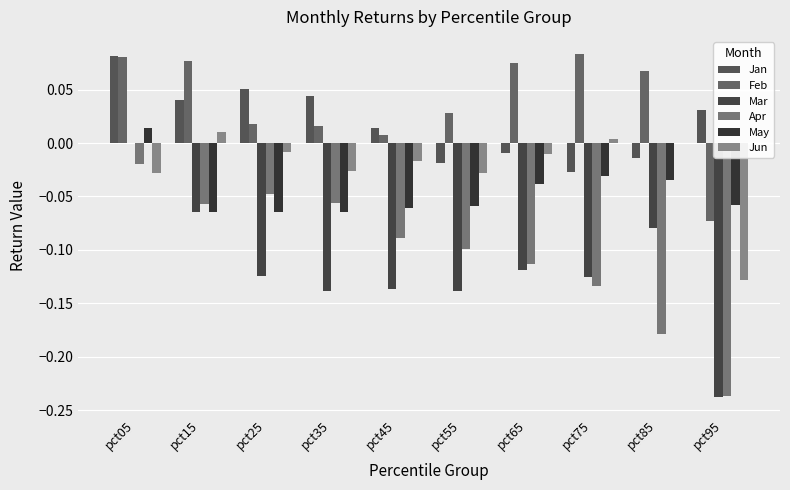

Which has a higher value, pct35 or pct05?

pct05